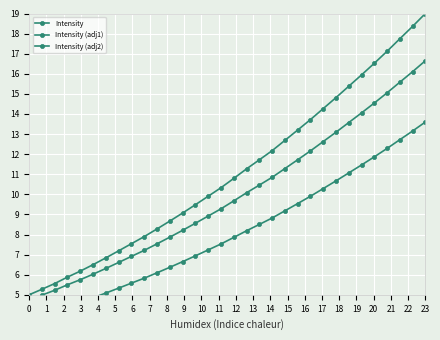

Is this an area chart (filled region under the line)?

No